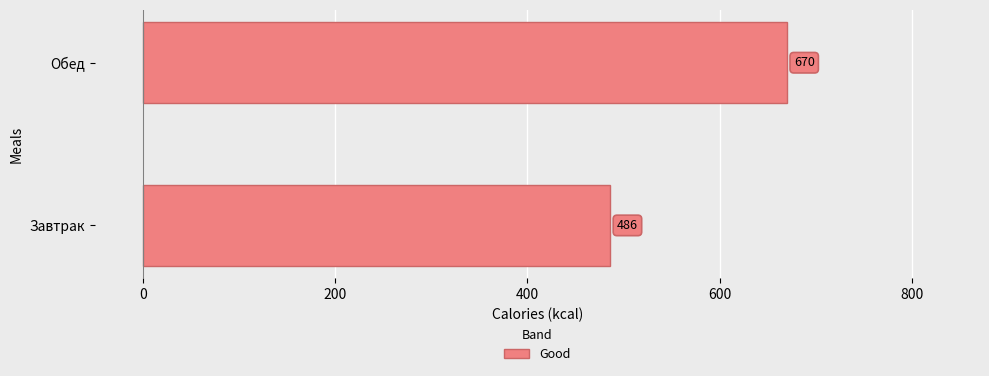

Between Завтрак and Обед, which is larger?

Обед